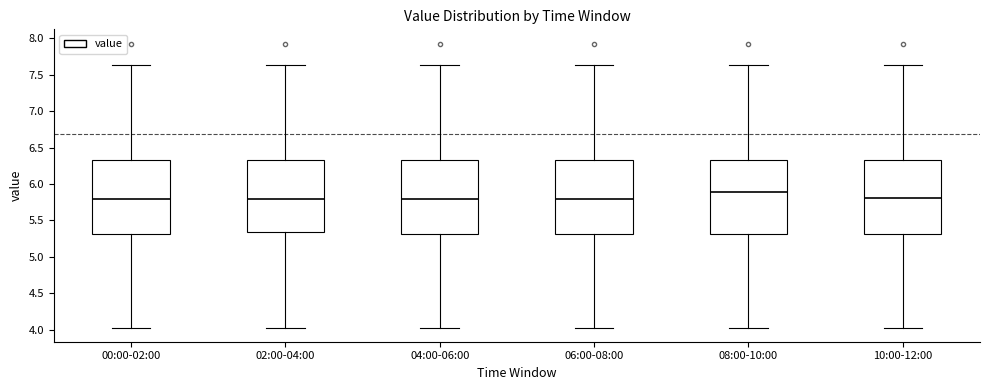

Which box's median line is the highest?

08:00-10:00